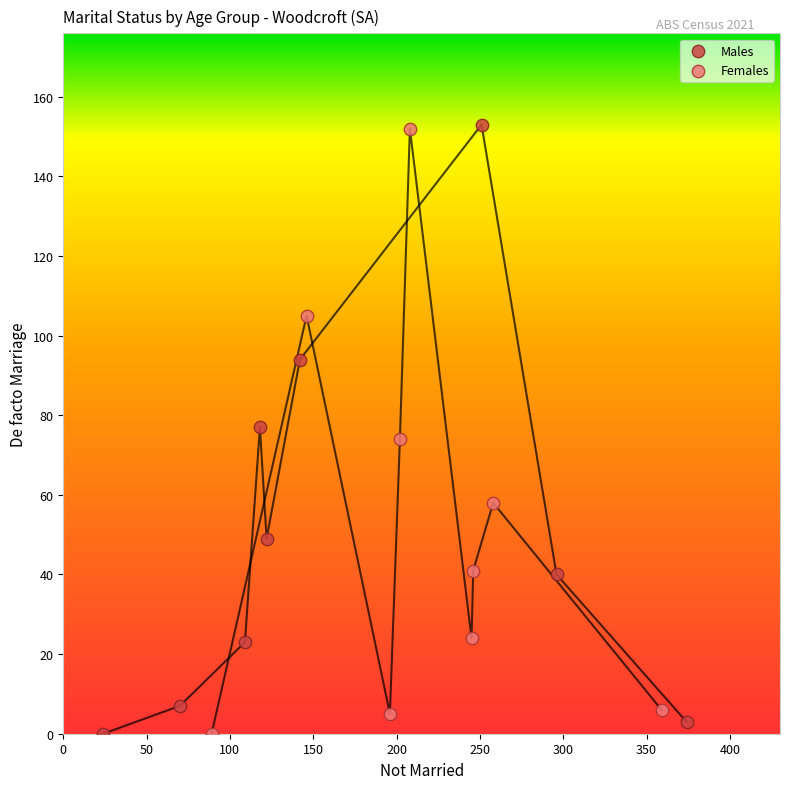

What are all the series names shown in the legend?

Males, Females